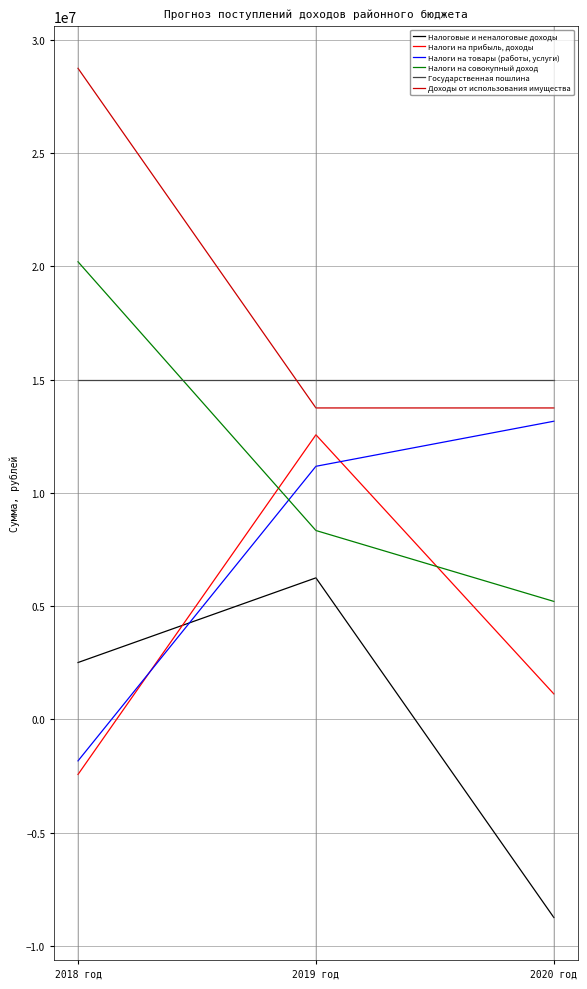

Rank the series at 2020 год from lowest to highest value.

Налоговые и неналоговые доходы, Налоги на прибыль, доходы, Налоги на совокупный доход, Налоги на товары (работы, услуги), Доходы от использования имущества, Государственная пошлина